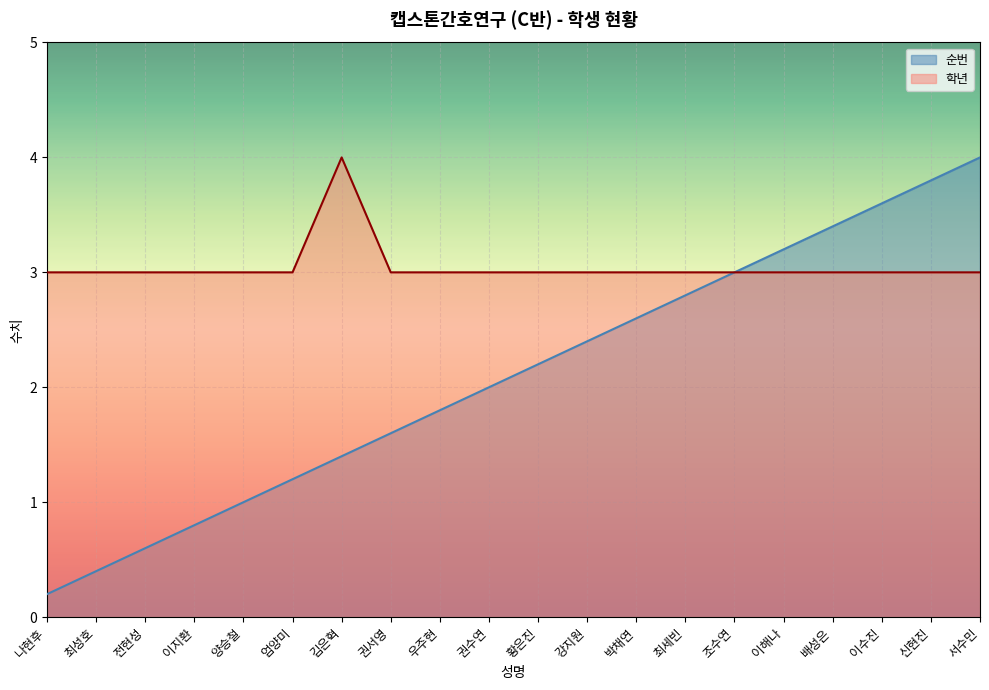

Rank the series by their average value, from lowest to highest.

순번, 학년